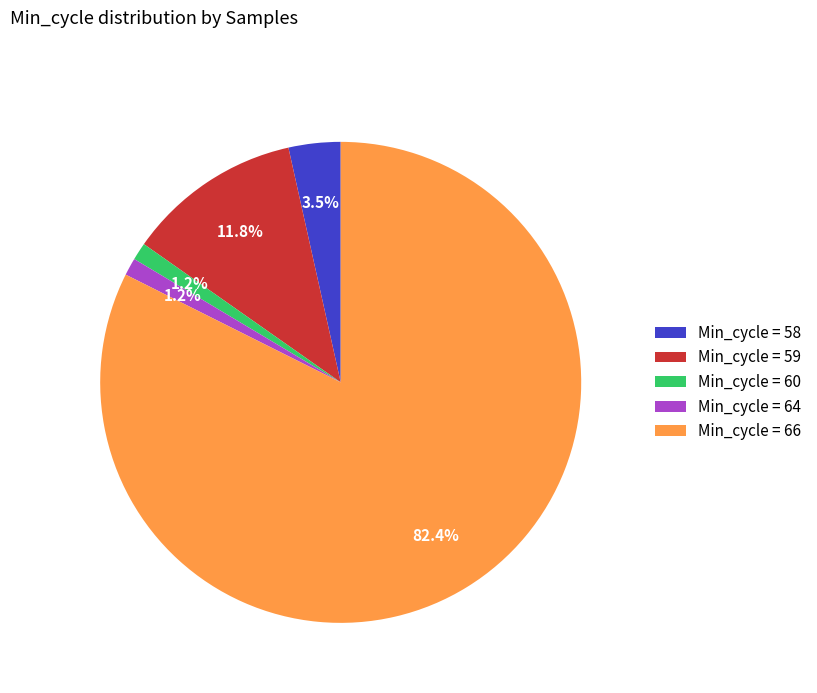

Does any single category account for the majority?

Yes